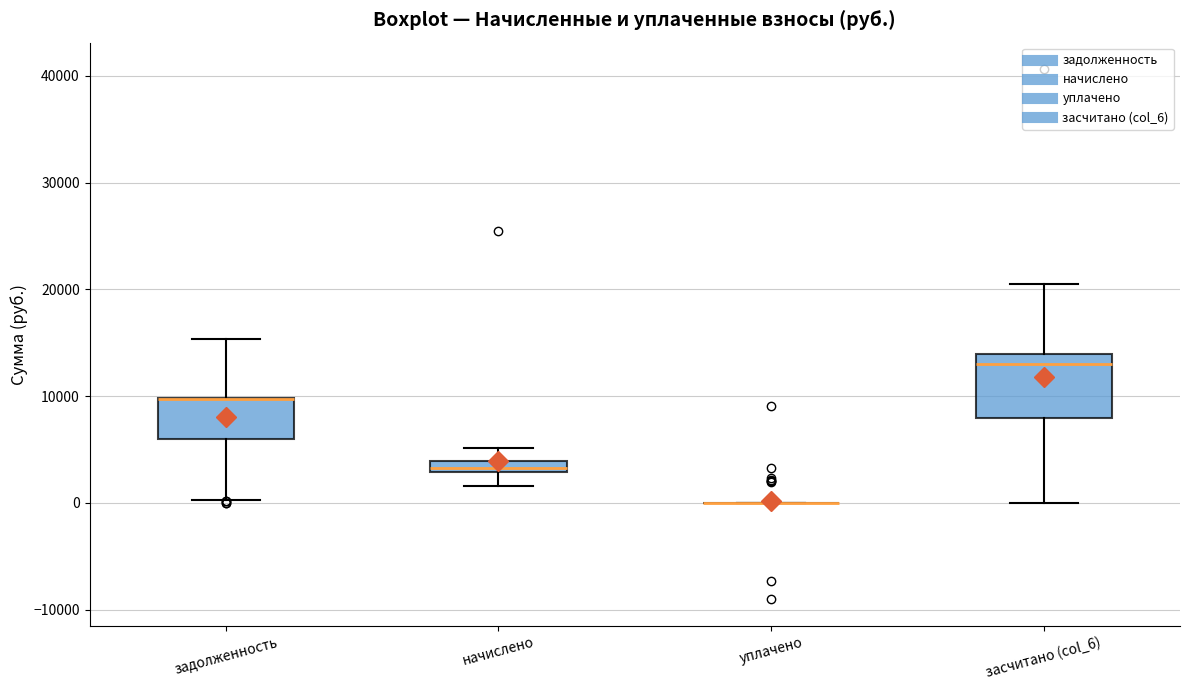

Which box is the tallest, from its lower edge to its upper edge?

засчитано (col_6)